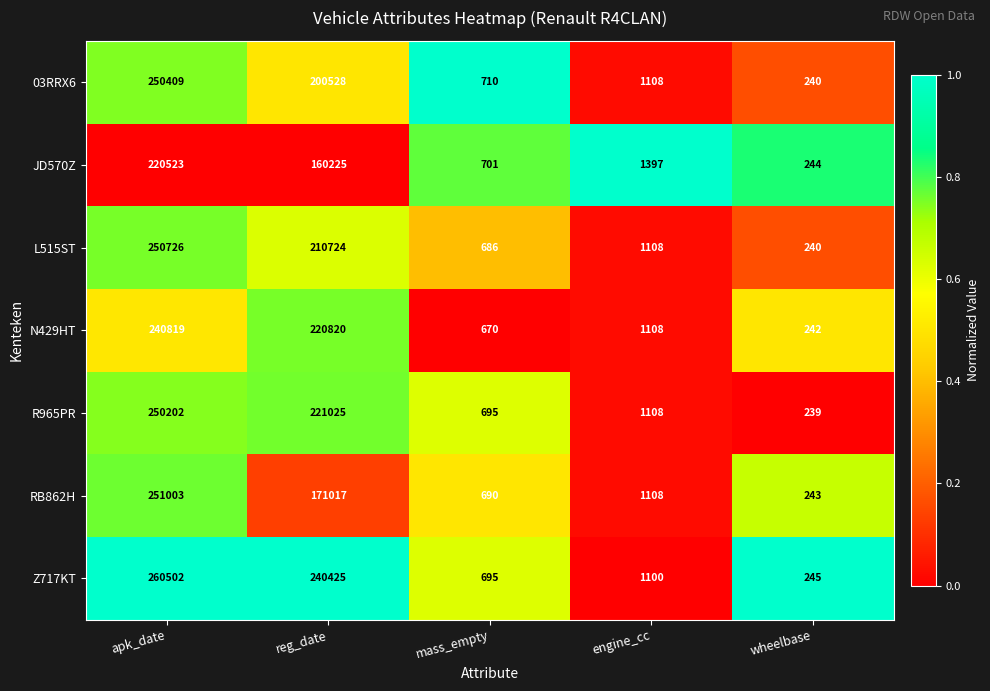

What is the total value across all series at wheelbase?

1693